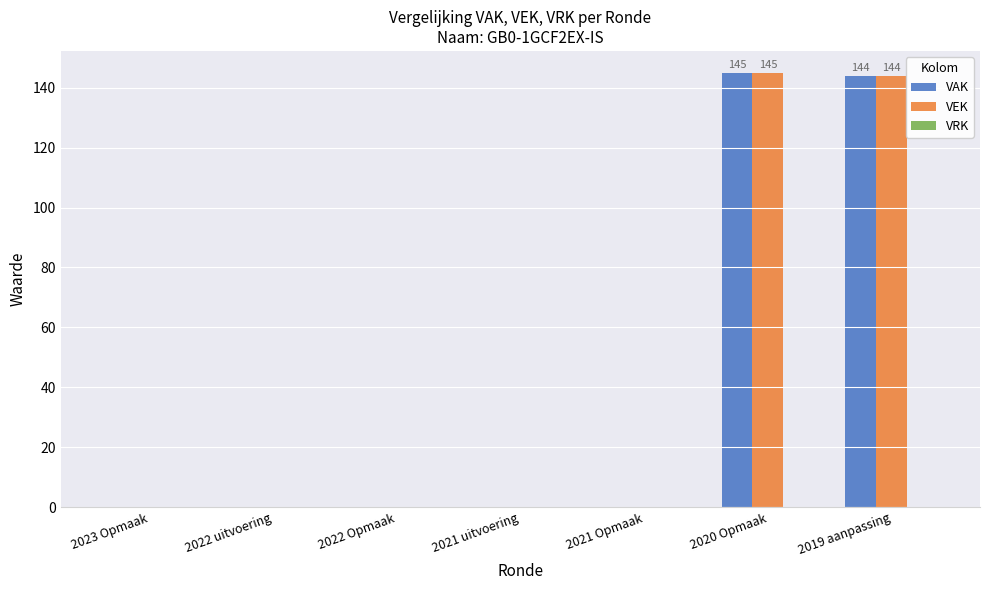

The VEK series shows 145 at 2020 Opmaak. True or false?

True